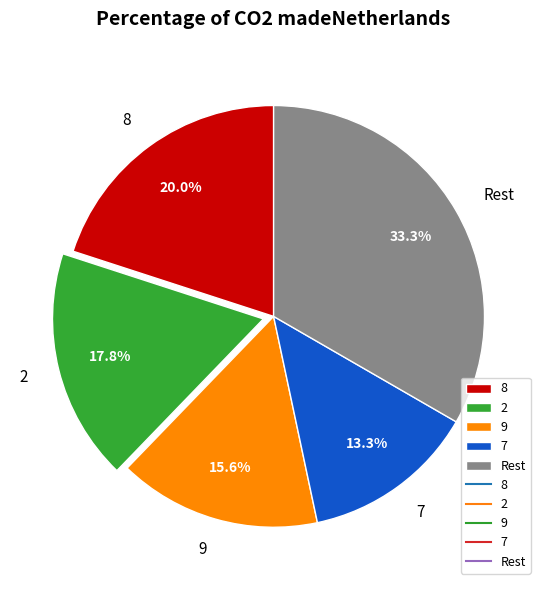

Count the number of slices in the pie.

5